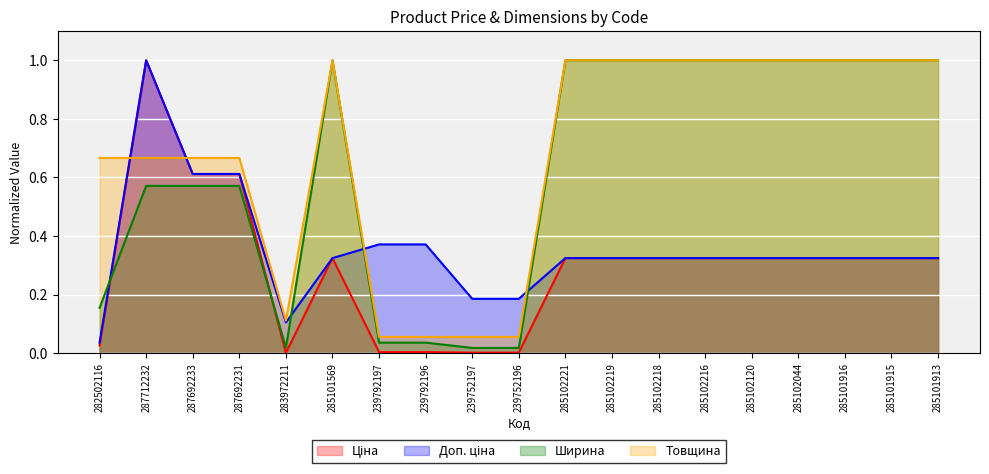

What is the value of the Ширина point at the 6th from the left?

1.0